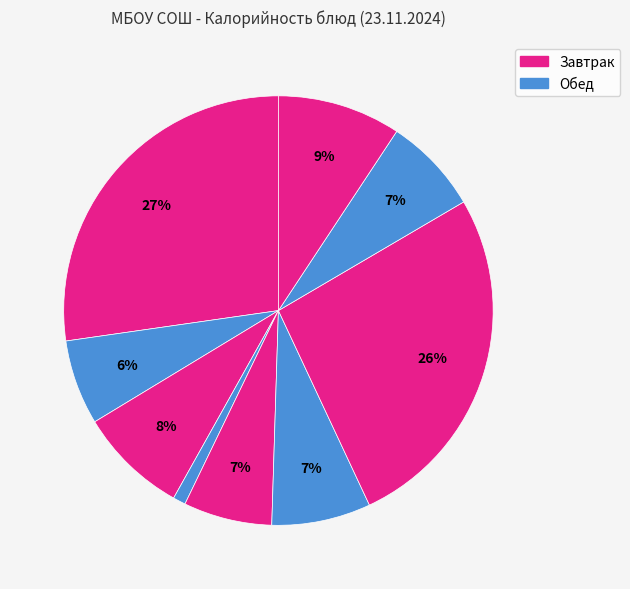

Count the number of slices in the pie.

9